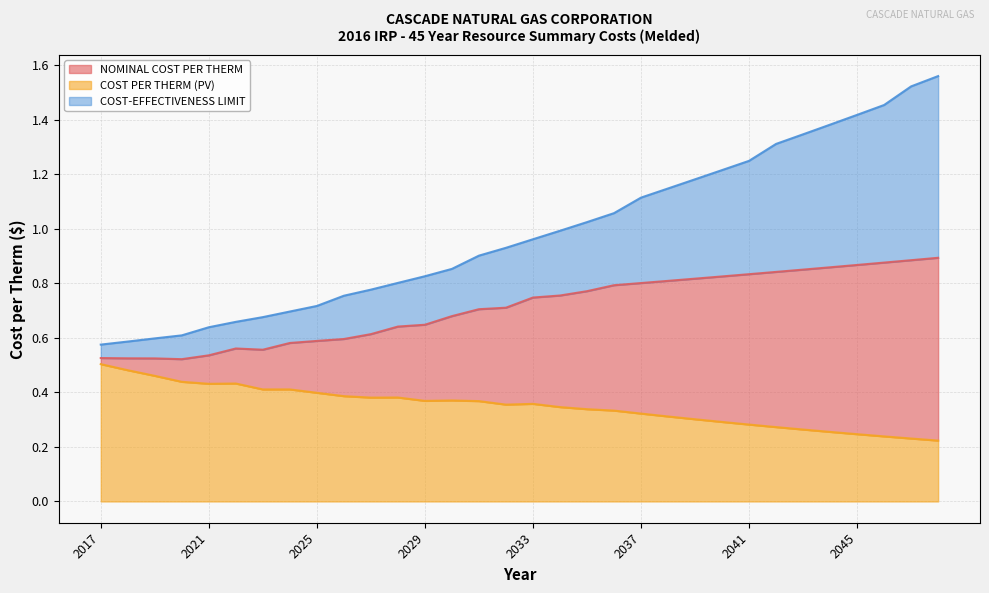

What is the difference between the highest and lowest values at 2021?

0.2